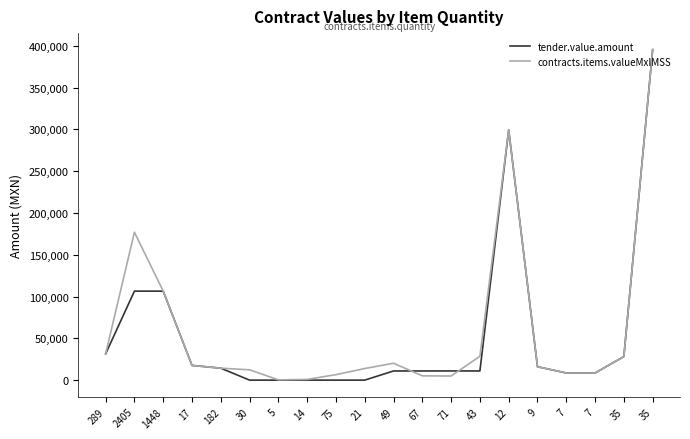

How many times do tender.value.amount and contracts.items.valueMxIMSS cross each other?

2